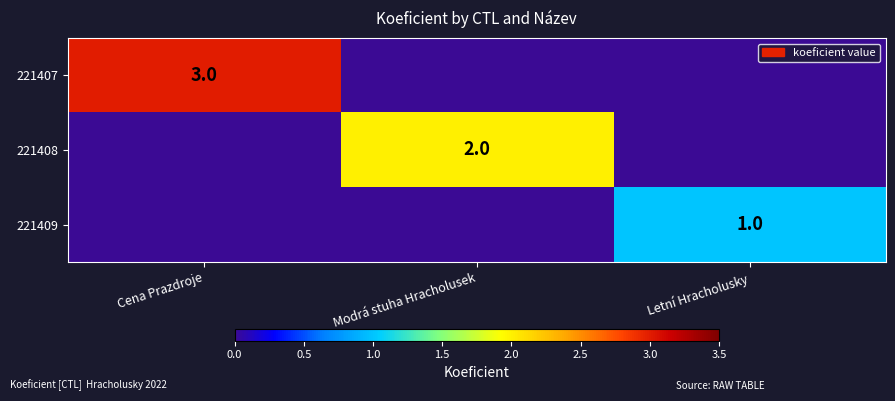

True or false: 221408 has a value of 3 at Modrá stuha Hracholusek.

False